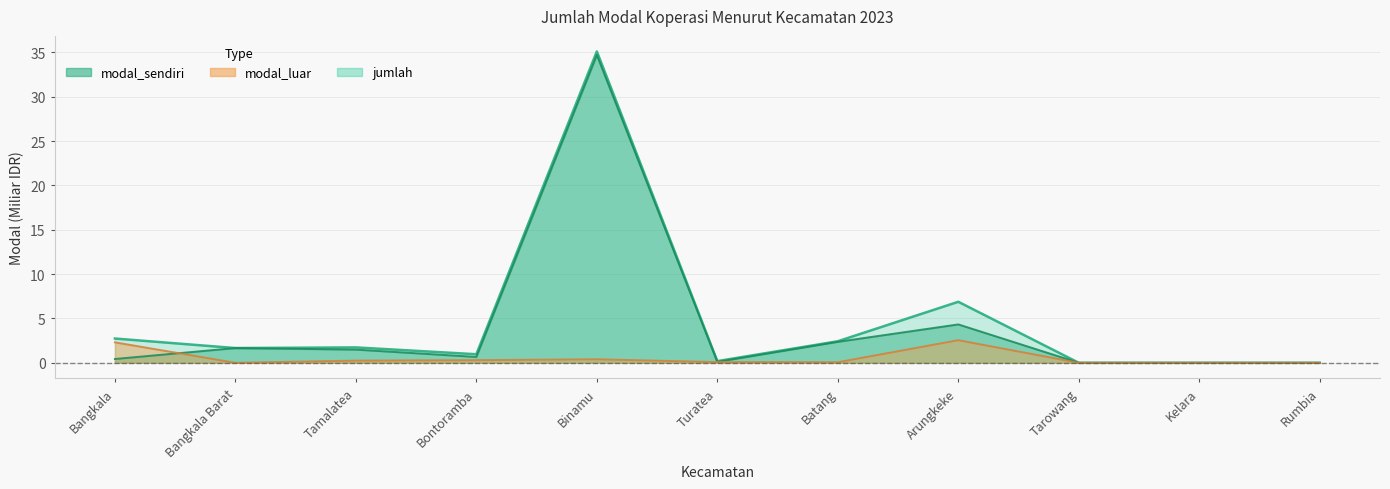

True or false: modal_luar and jumlah intersect in this chart.

False